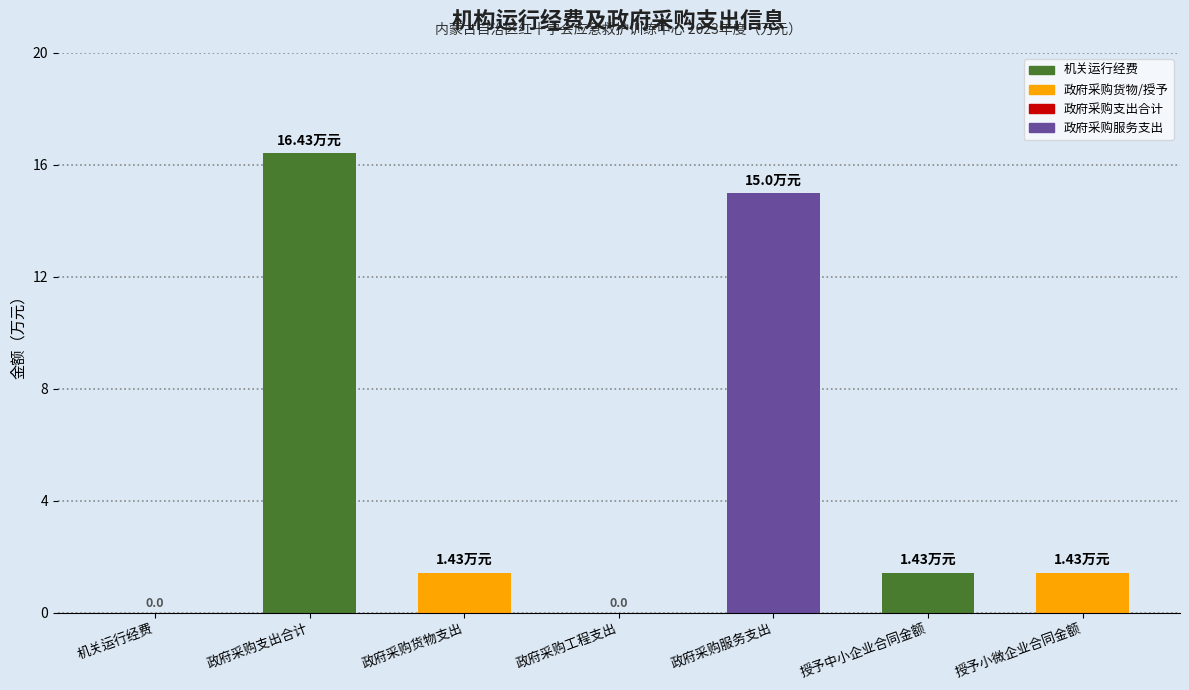

Where does the data first go above 1?

政府采购支出合计